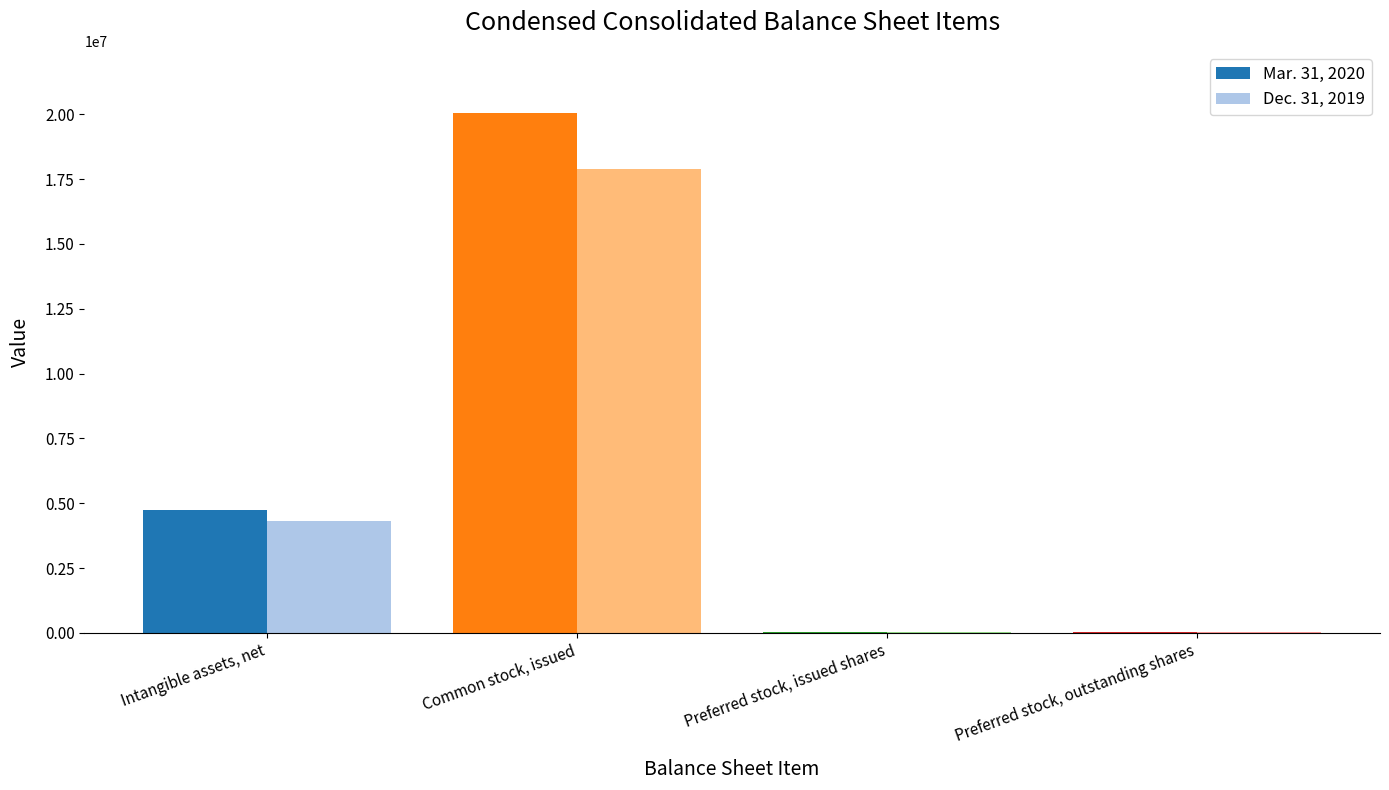

What is the sum of the Mar. 31, 2020 values at Intangible assets, net and Preferred stock, issued shares?

4780706